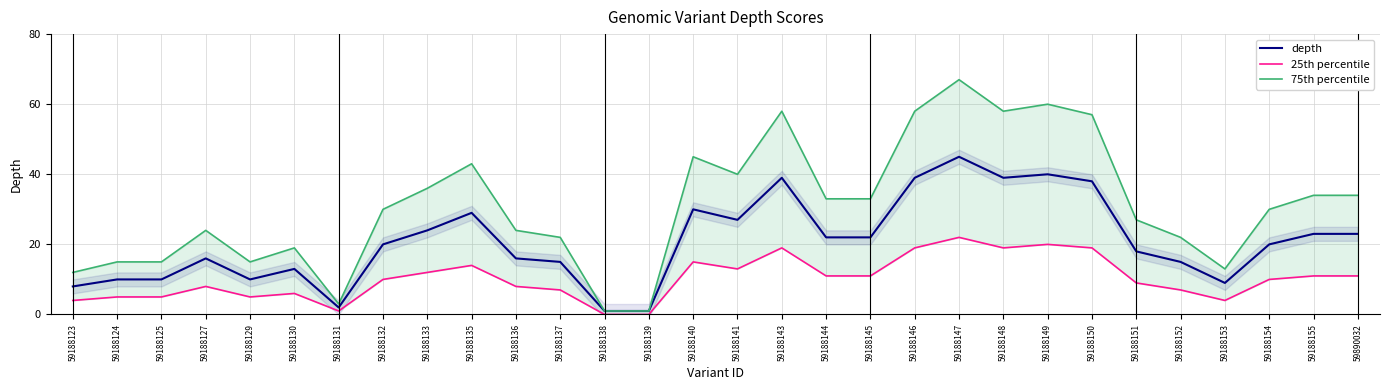

Reading left to right, what are all the values shown in this chart?

depth: 59188123=8	59188124=10	59188125=10	59188127=16	59188129=10	59188130=13	59188131=2	59188132=20	59188133=24	59188135=29	59188136=16	59188137=15	59188138=1	59188139=1	59188140=30	59188141=27	59188143=39	59188144=22	59188145=22	59188146=39	59188147=45	59188148=39	59188149=40	59188150=38	59188151=18	59188152=15	59188153=9	59188154=20	59188155=23	59890032=23
25th percentile: 59188123=4	59188124=5	59188125=5	59188127=8	59188129=5	59188130=6	59188131=1	59188132=10	59188133=12	59188135=14	59188136=8	59188137=7	59188138=0	59188139=0	59188140=15	59188141=13	59188143=19	59188144=11	59188145=11	59188146=19	59188147=22	59188148=19	59188149=20	59188150=19	59188151=9	59188152=7	59188153=4	59188154=10	59188155=11	59890032=11
75th percentile: 59188123=12	59188124=15	59188125=15	59188127=24	59188129=15	59188130=19	59188131=3	59188132=30	59188133=36	59188135=43	59188136=24	59188137=22	59188138=1	59188139=1	59188140=45	59188141=40	59188143=58	59188144=33	59188145=33	59188146=58	59188147=67	59188148=58	59188149=60	59188150=57	59188151=27	59188152=22	59188153=13	59188154=30	59188155=34	59890032=34